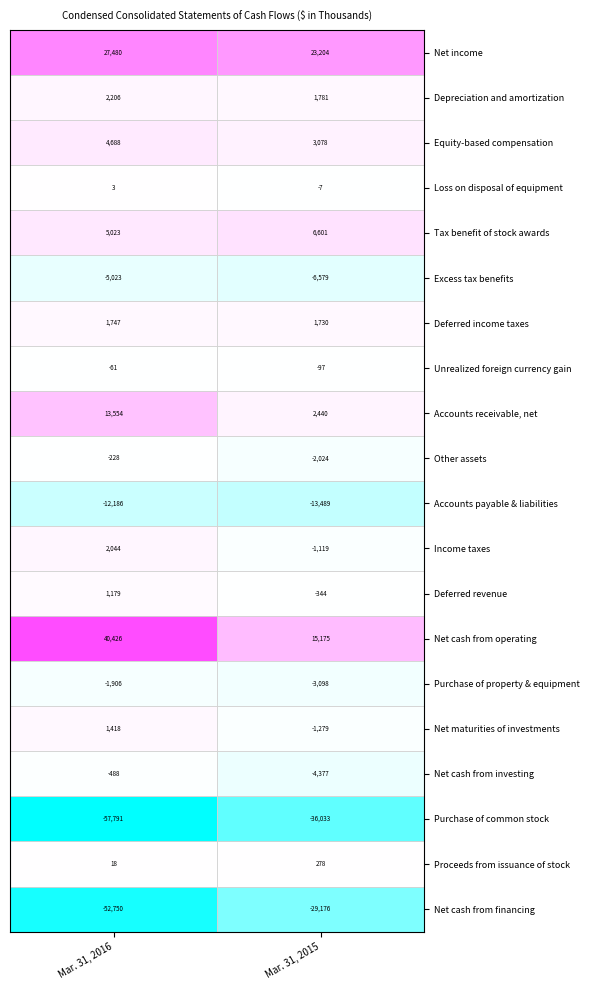

Read the Deferred revenue value at Mar. 31, 2015, to the nearest 50.

-350